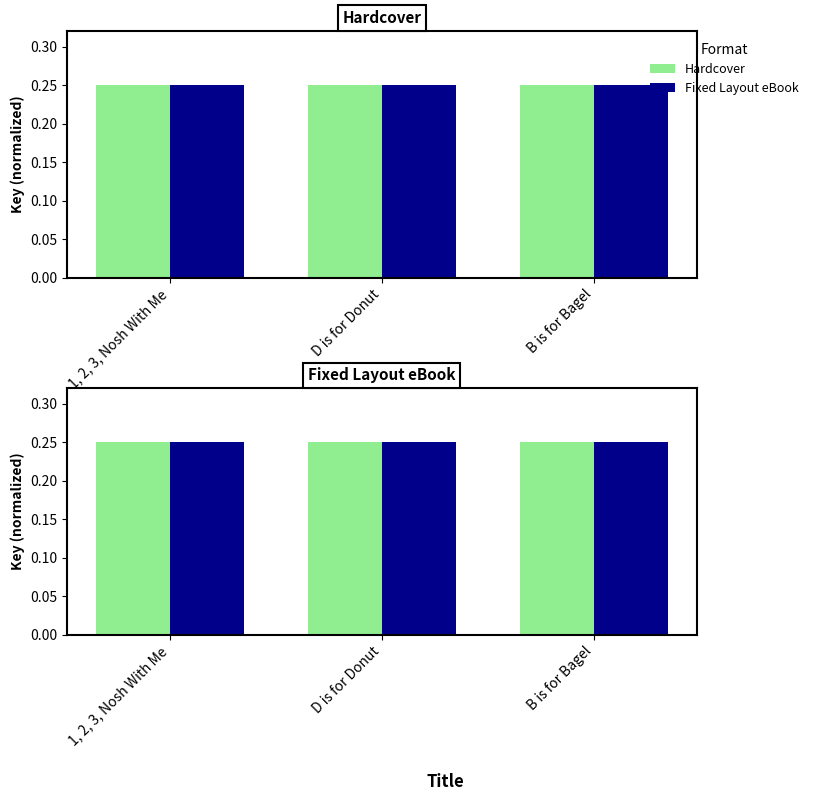

List the series in order of their peak value, highest first.

Hardcover, Fixed Layout eBook